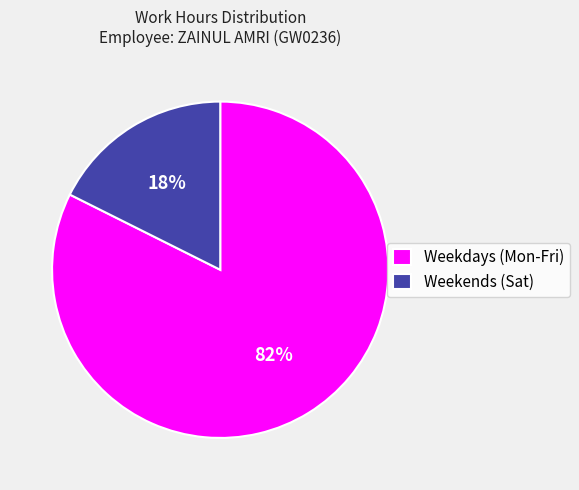

What is the largest slice in the pie chart?

Weekdays (Mon-Fri)